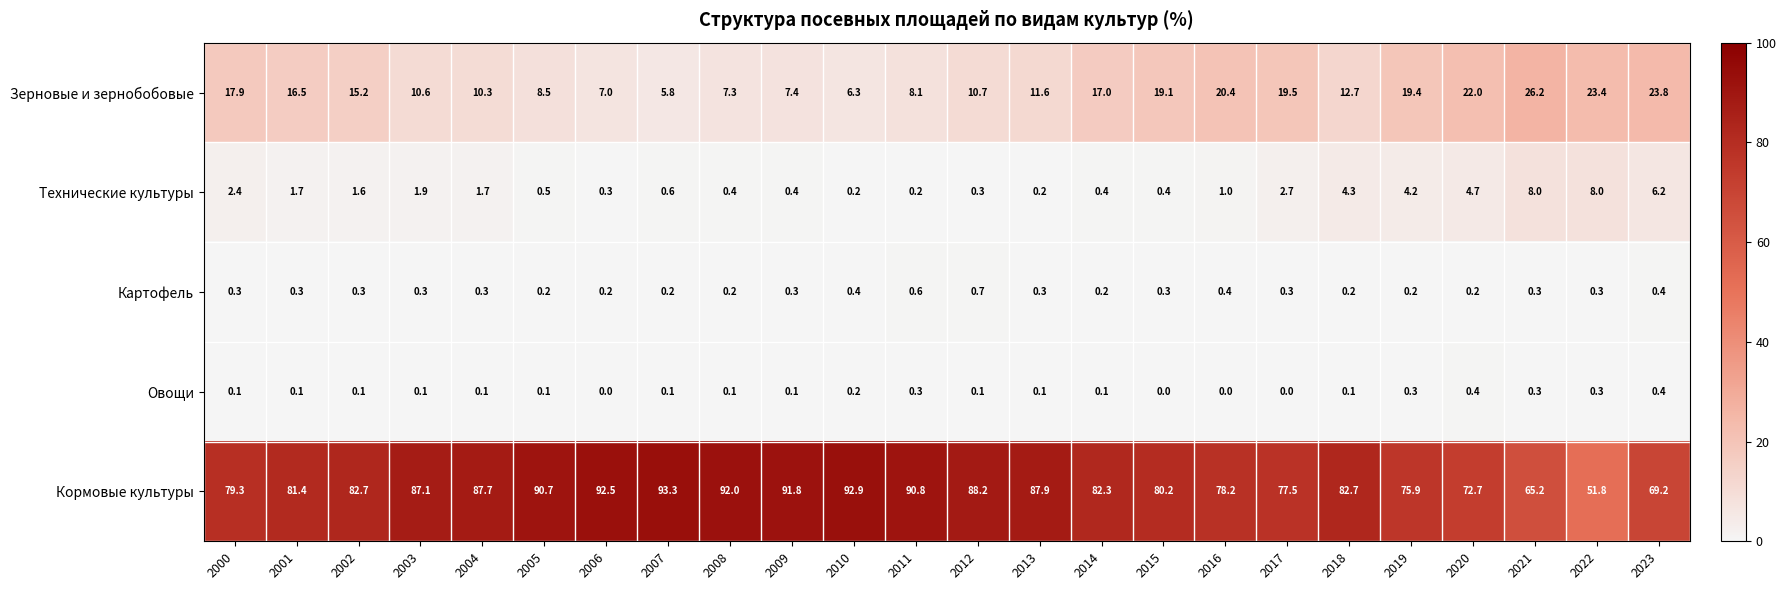

Where does the Технические культуры series first go above 1?

2000